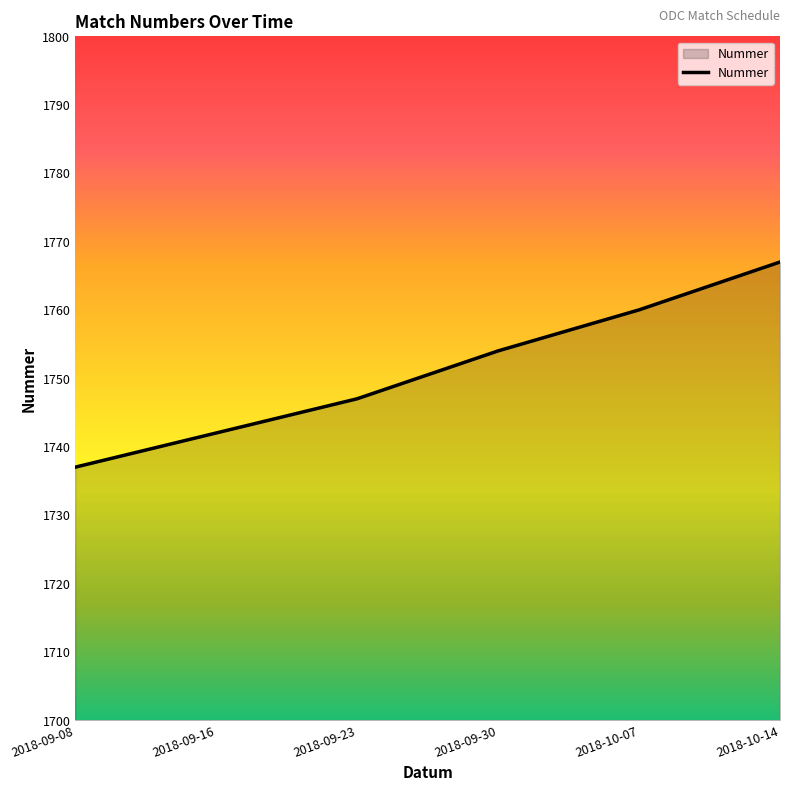

What is the change in value from 2018-09-08 to 2018-09-16?

+5